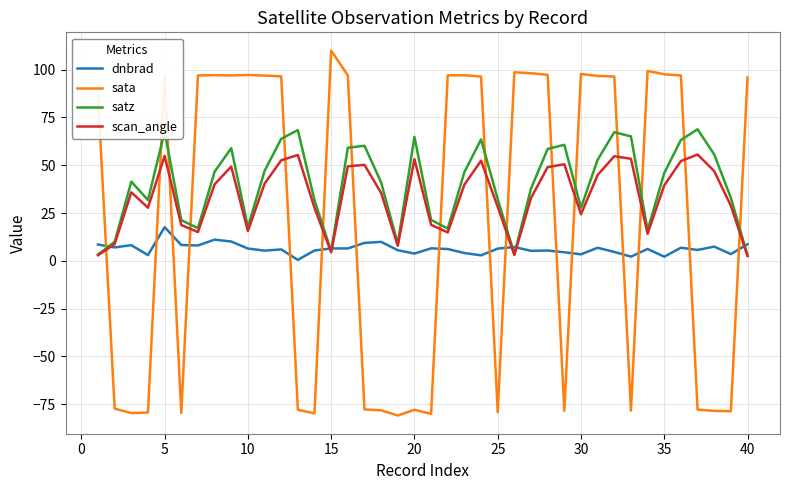

How many intersections are there between sata and dnbrad?

16